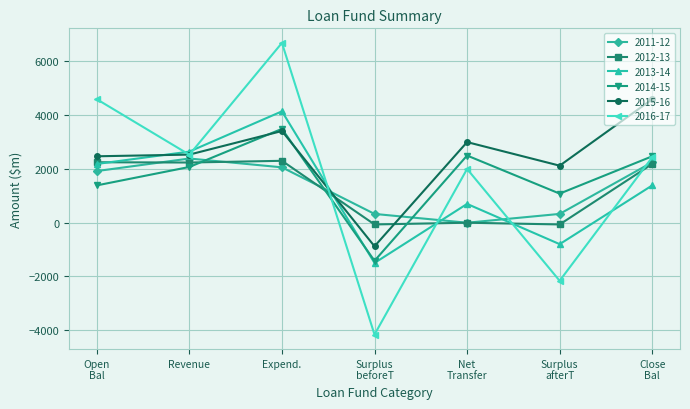

After their last crossing, which series has the higher values: 2013-14 or 2011-12?

2011-12